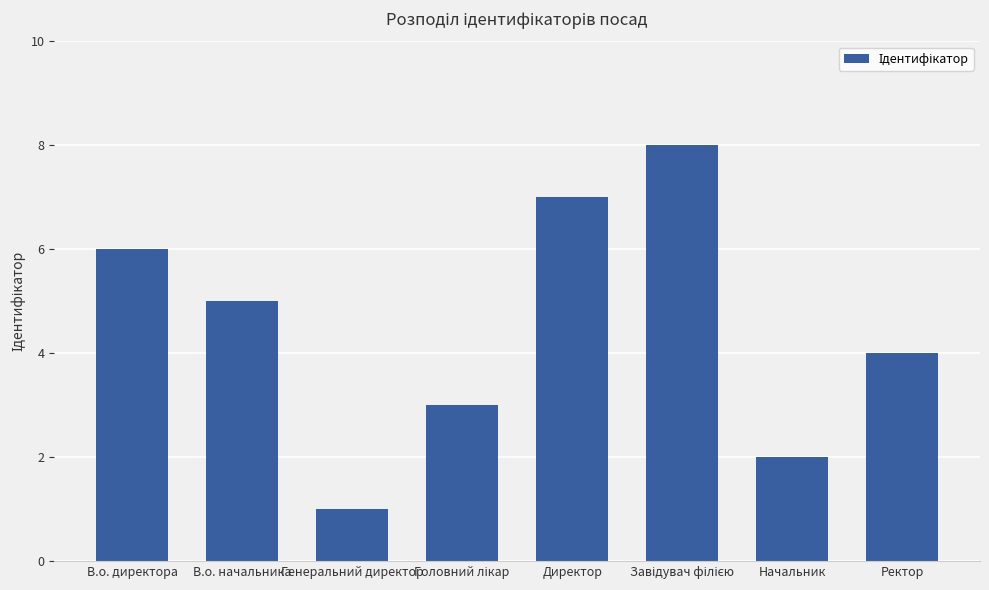

Where does the data first go above 5?

В.о. директора